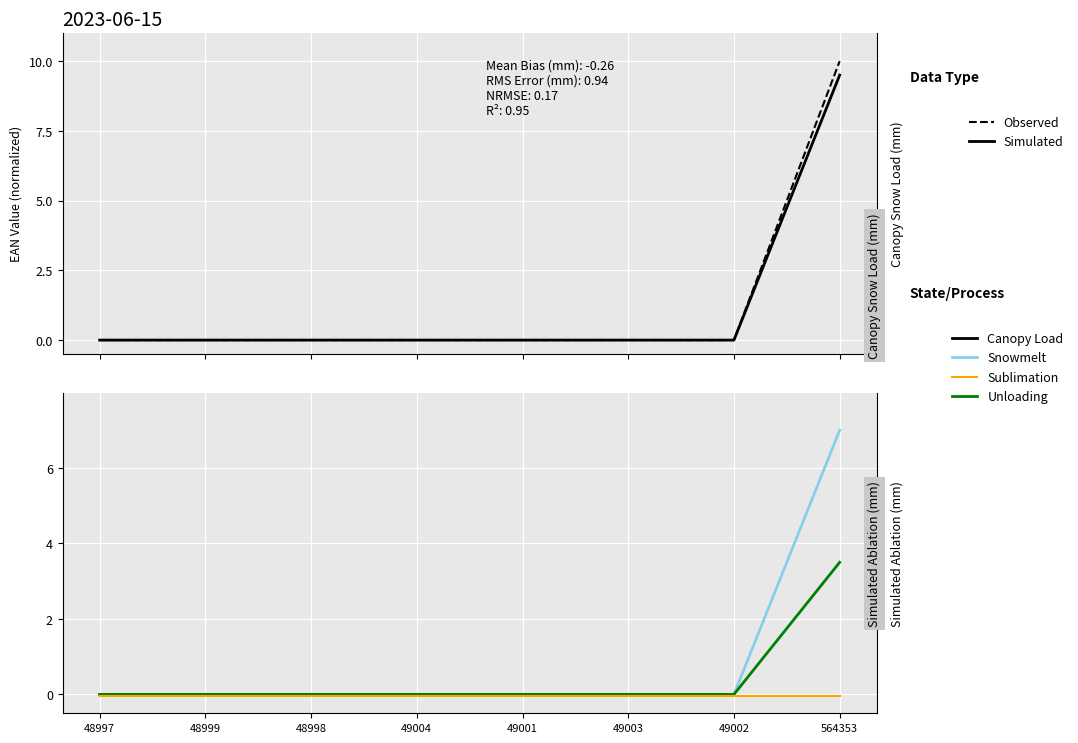

Which series changed the most between 48998 and 49004?

Observed